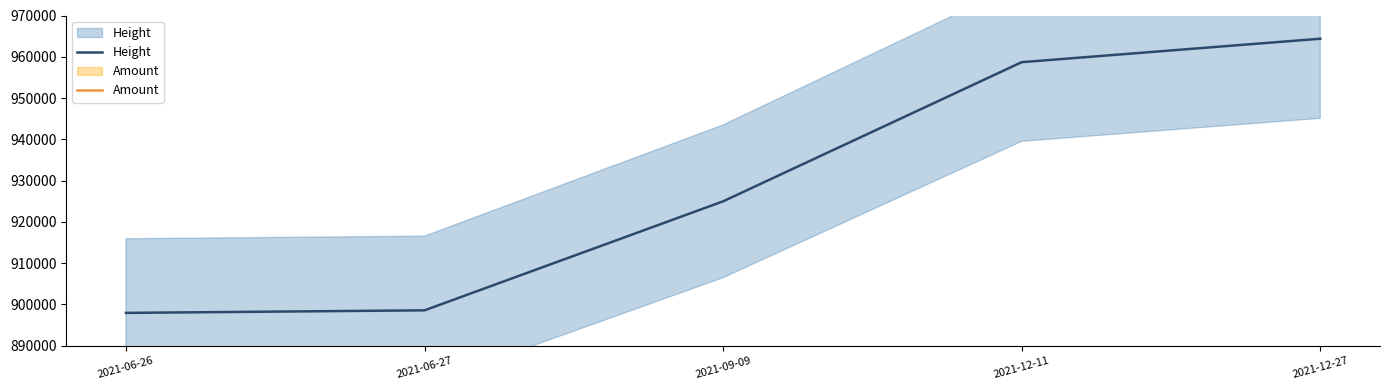

What is the sum of the Height values at 2021-12-27 and 2021-06-27?

1862958.0